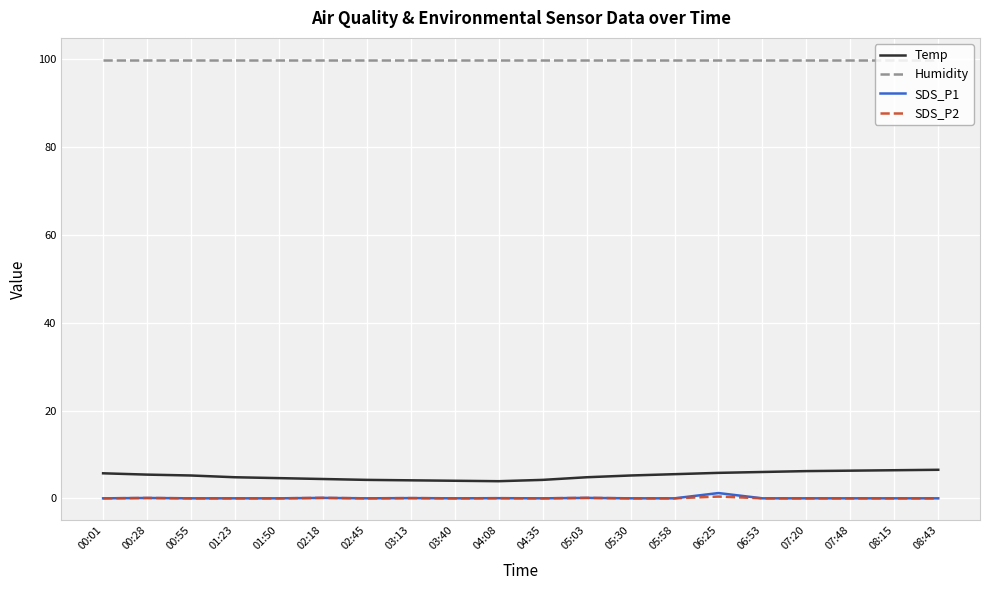

What is the total value across all series at 02:45?

104.1